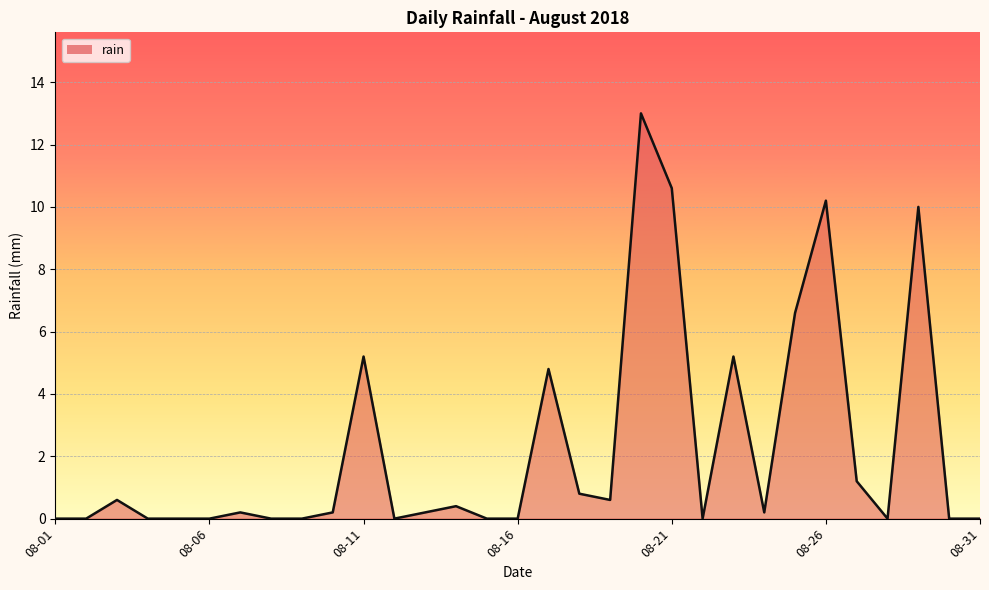

What is the greatest value displayed?

13.0